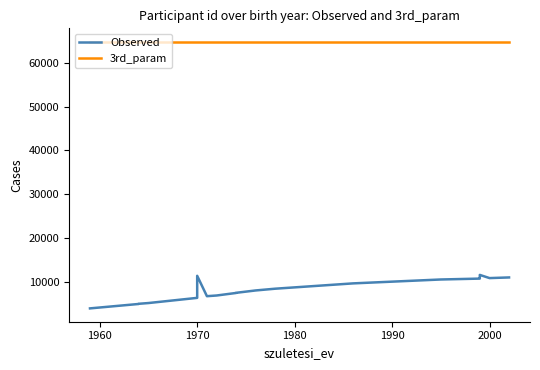

Which series has the largest range (max minus min)?

Observed